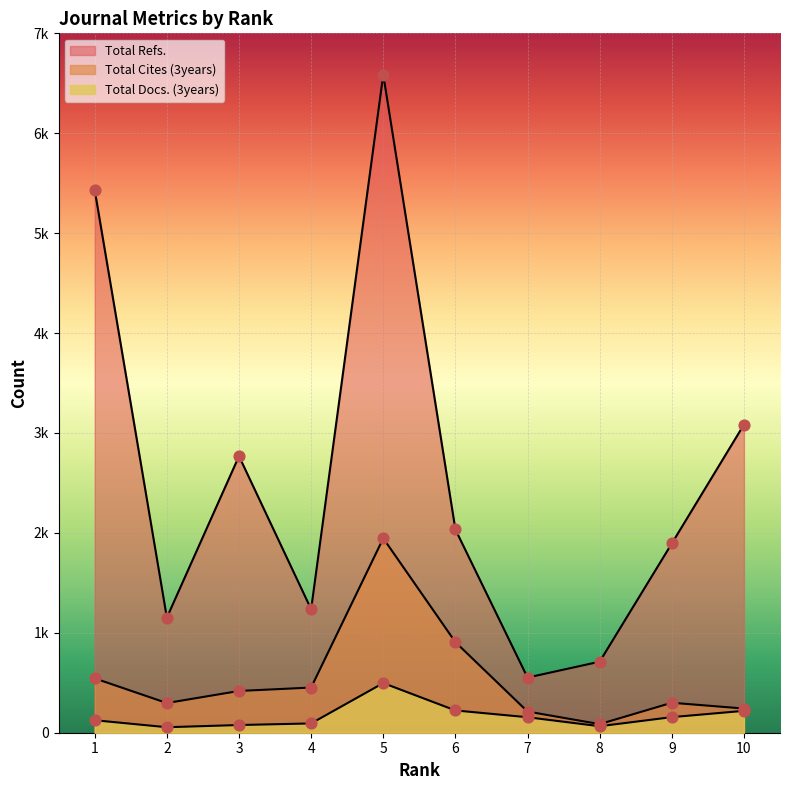

What are all the series names shown in the legend?

Total Cites (3years), Total Refs., Total Docs. (3years)